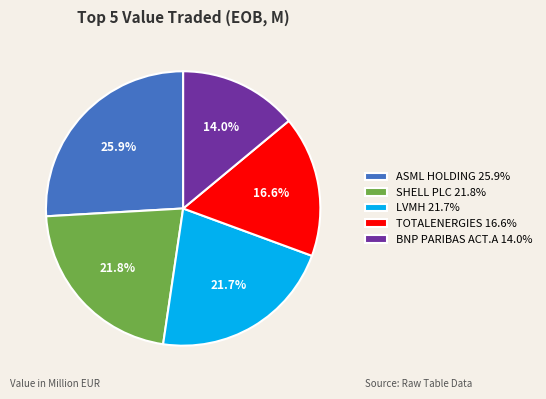

To the nearest percent, what is the average slice percentage?

20%